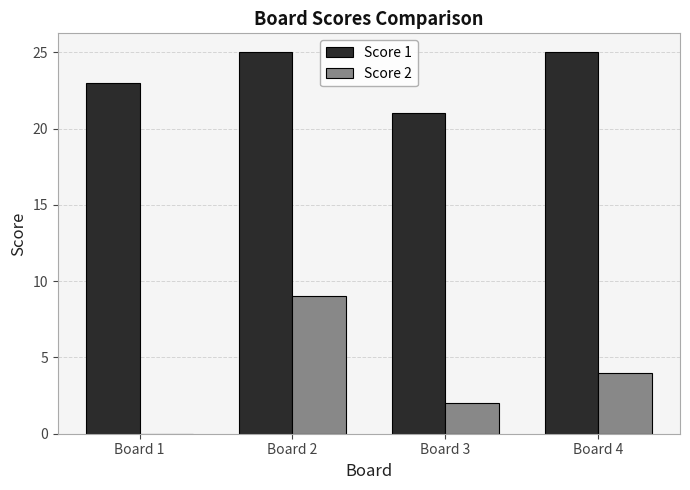

What is the sum of all Score 1 values?

94